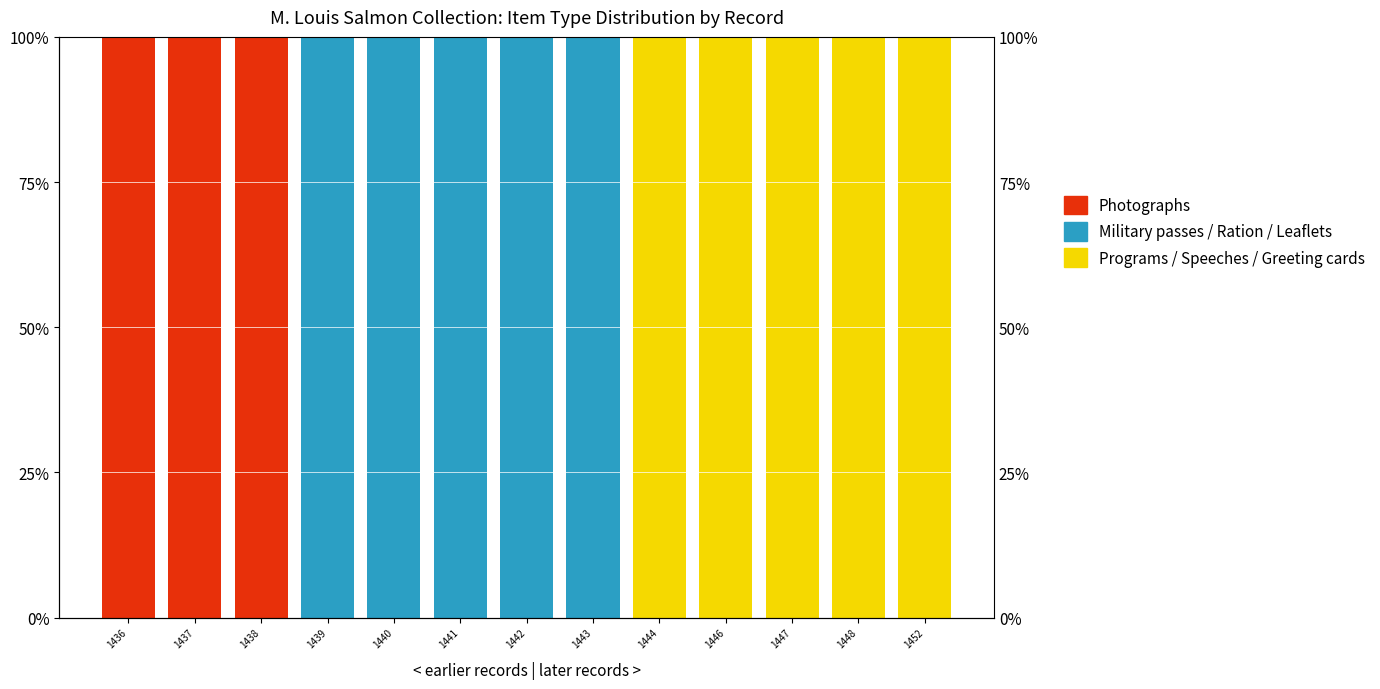

What is the maximum value for Programs / Speeches / Greeting cards?

100